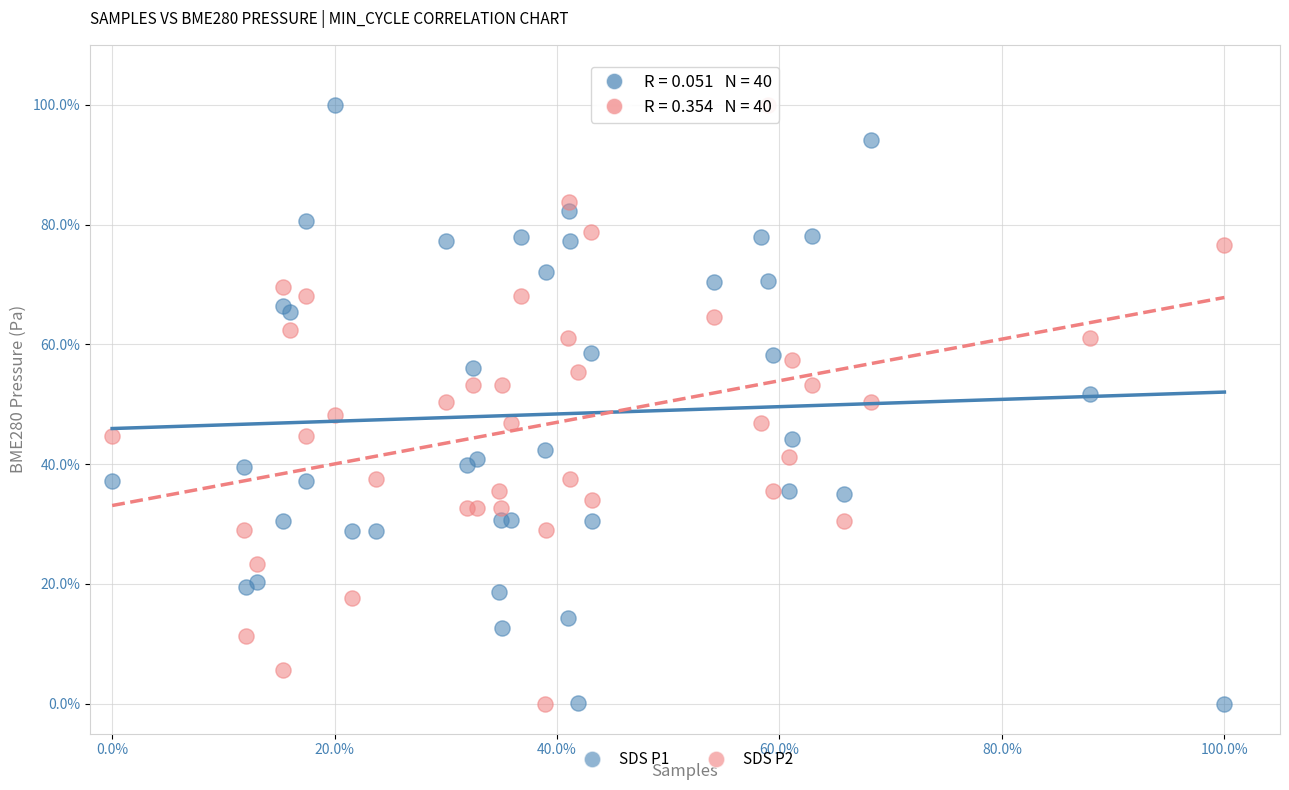

What are all the series names shown in the legend?

SDS P1, SDS P2